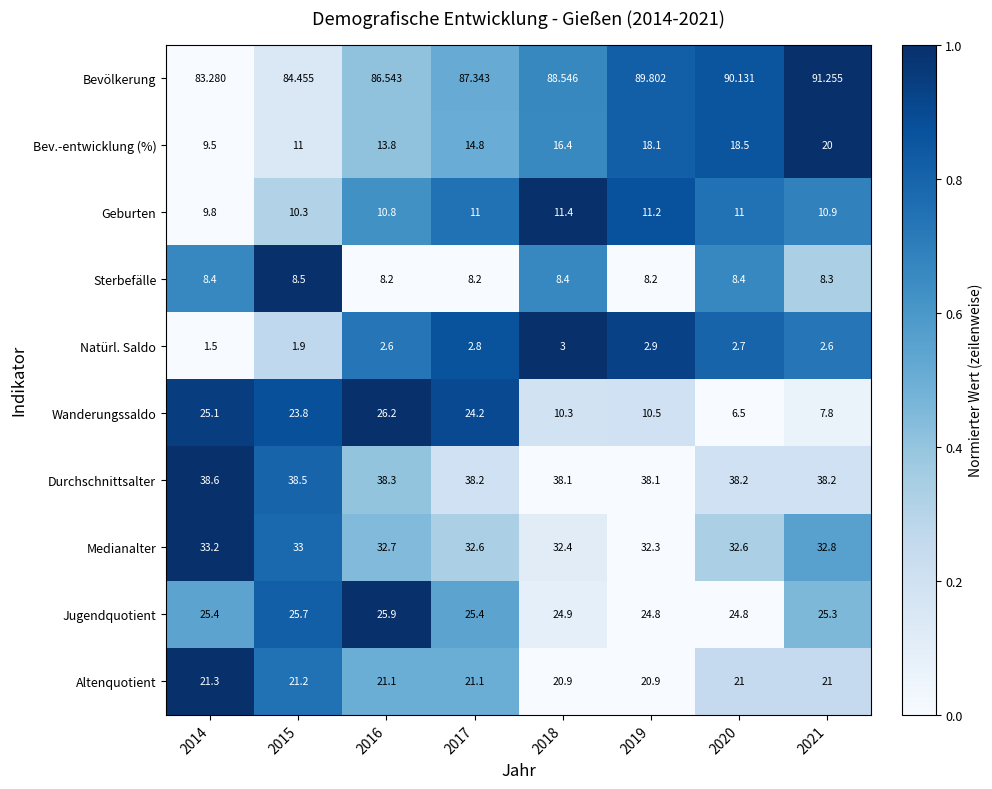

Which series has the widest spread of values?

Wanderungssaldo